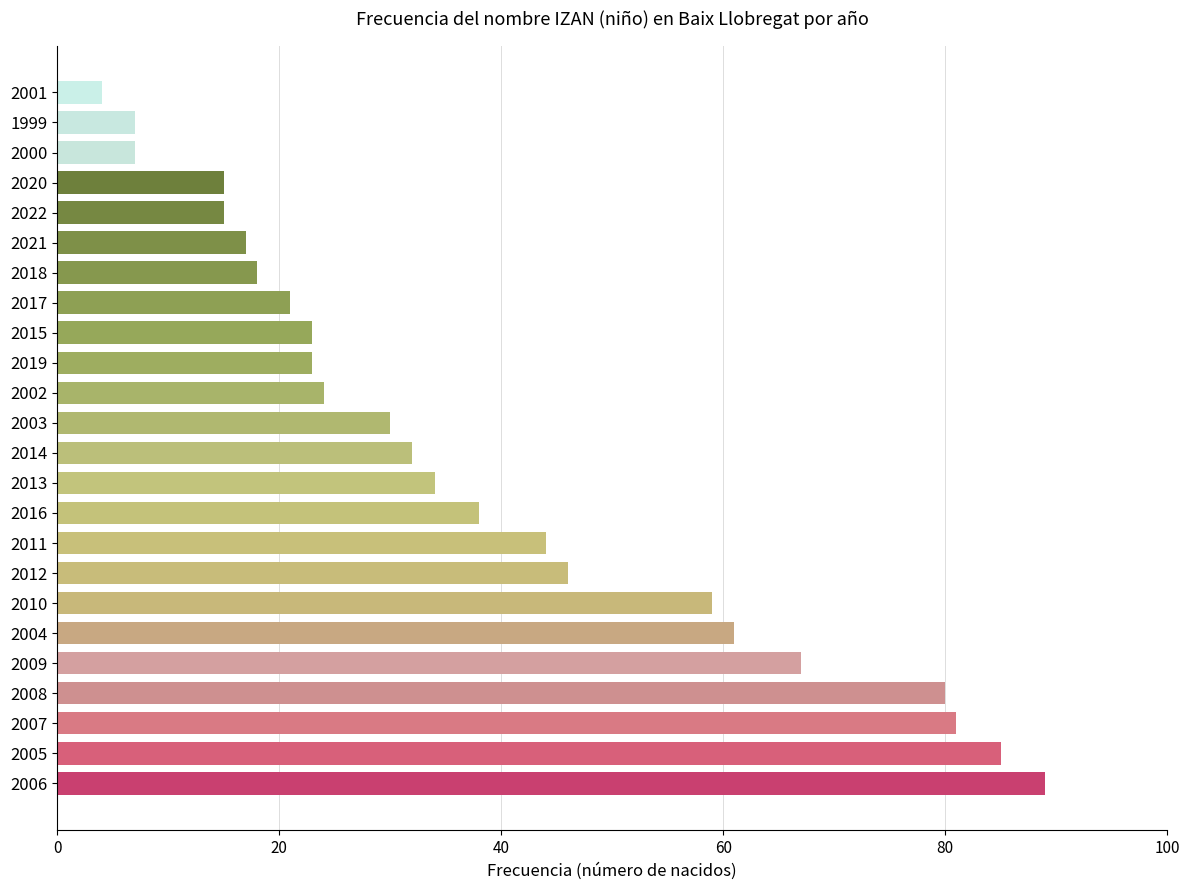

True or false: the data shows 133 at 2008.

False